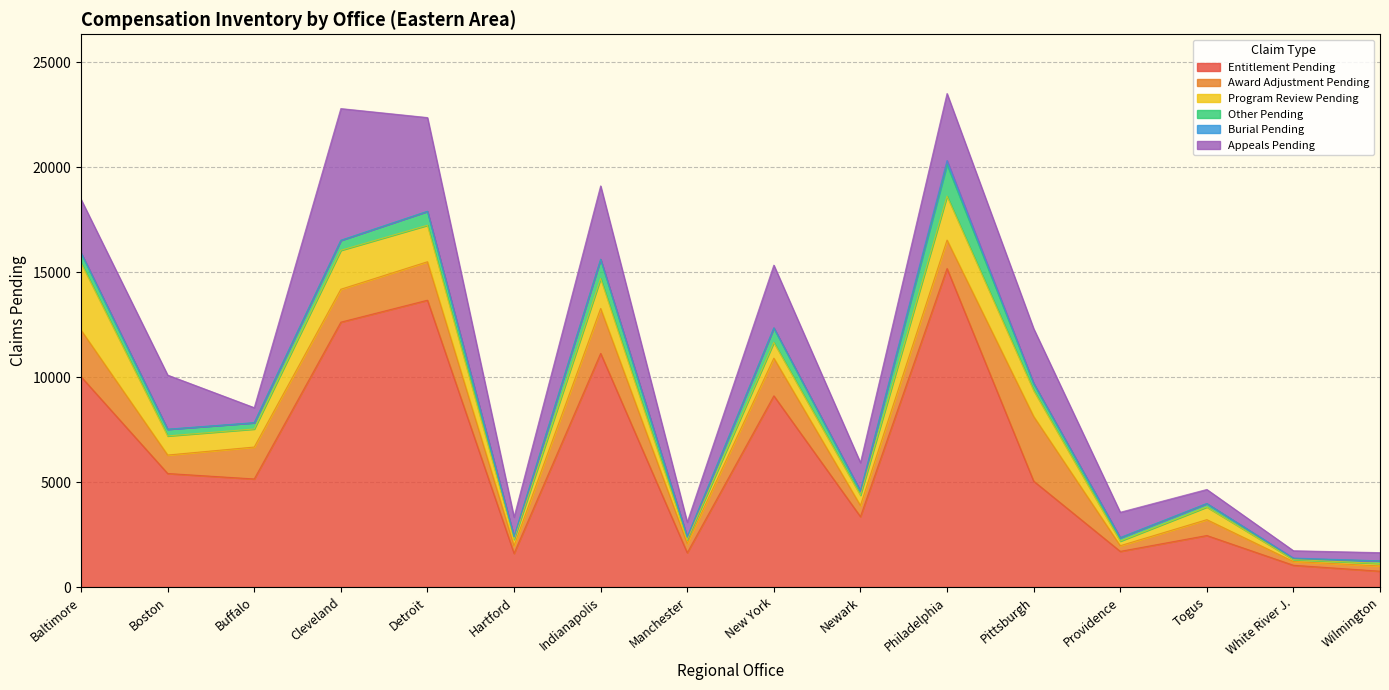

At Newark, list the series in order from largest to smallest.

Entitlement Pending, Appeals Pending, Award Adjustment Pending, Program Review Pending, Other Pending, Burial Pending